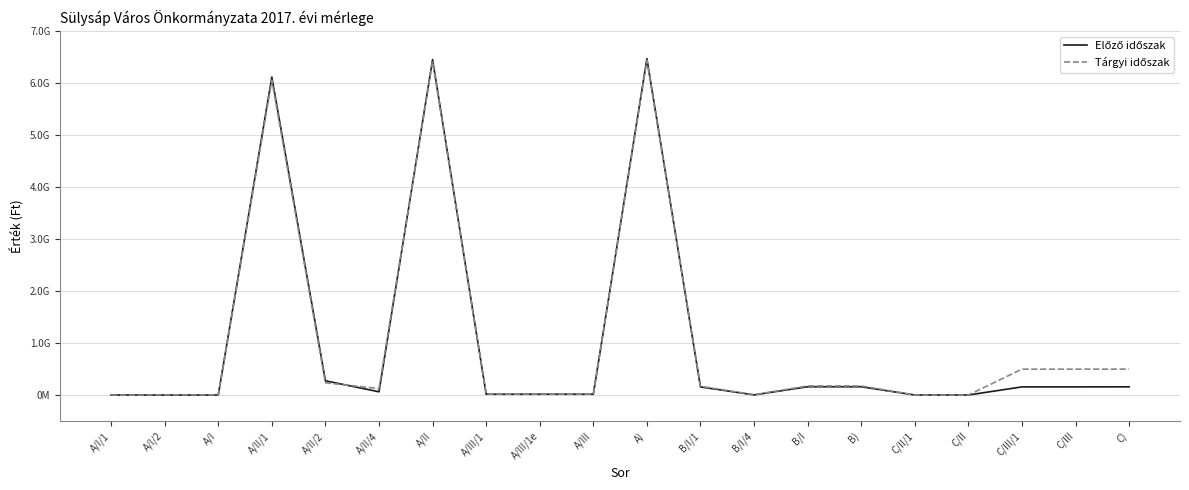

What is the sum of all Előző időszak values?

20388453428